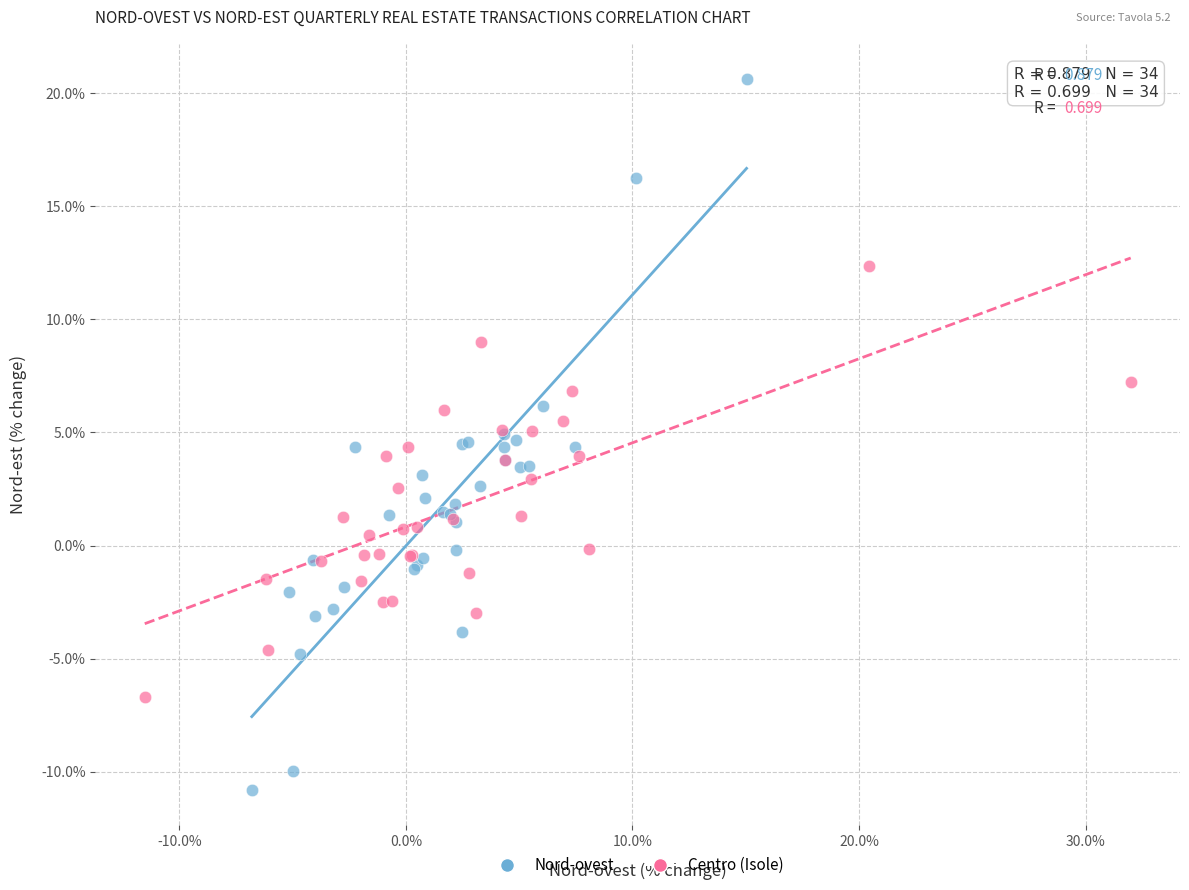

Which series has the widest spread of Y values?

Nord-ovest